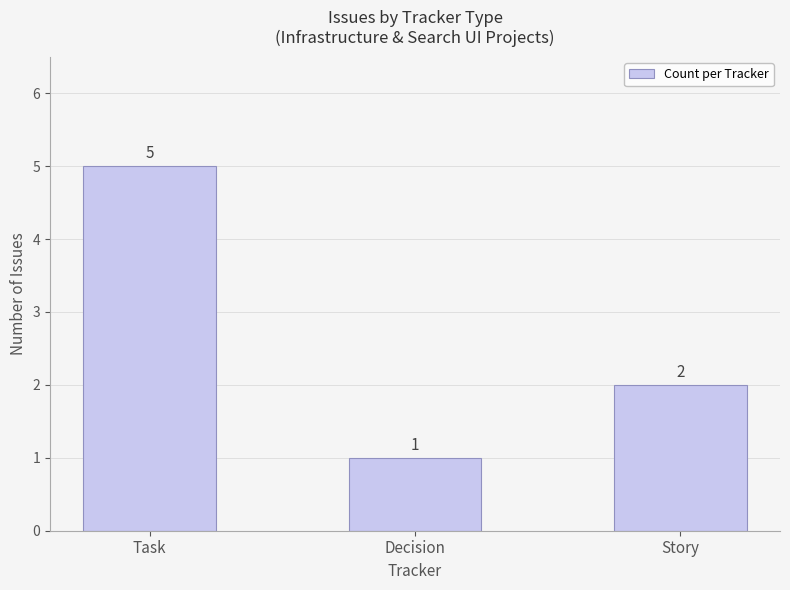

Which label corresponds to the largest value in the chart?

Task